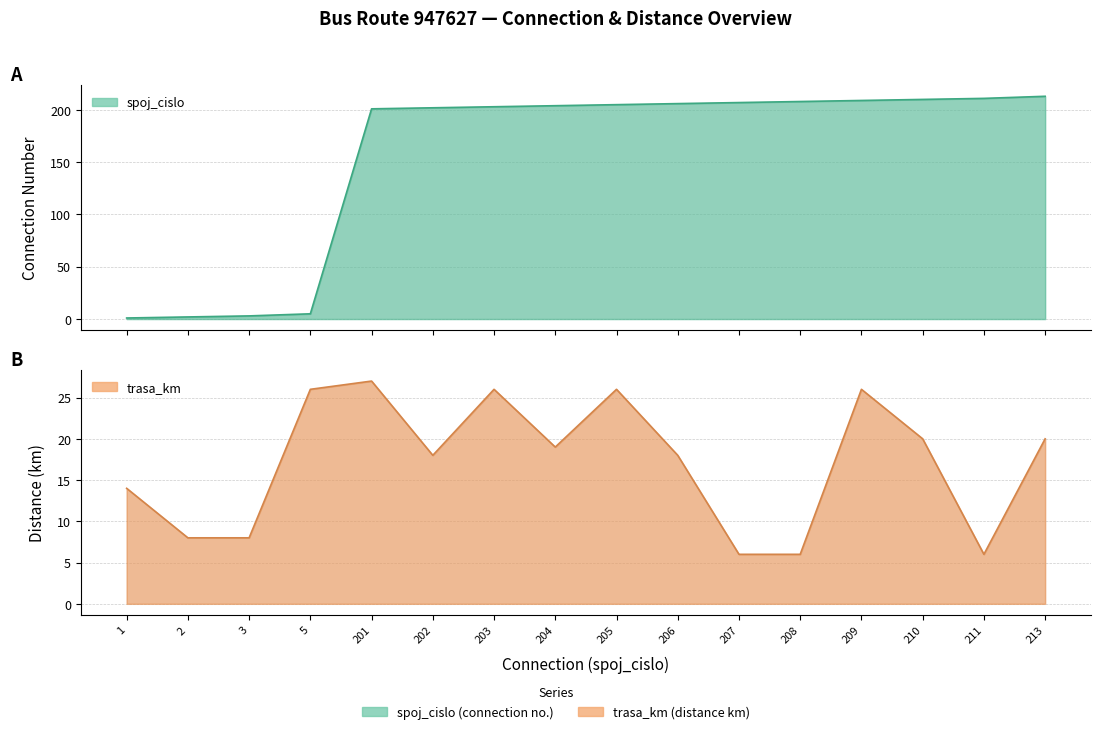

Reading right to left, what are all the values shown in this chart?

spoj_cislo: 213=213	211=211	210=210	209=209	208=208	207=207	206=206	205=205	204=204	203=203	202=202	201=201	5=5	3=3	2=2	1=1
trasa_km: 213=20	211=6	210=20	209=26	208=6	207=6	206=18	205=26	204=19	203=26	202=18	201=27	5=26	3=8	2=8	1=14